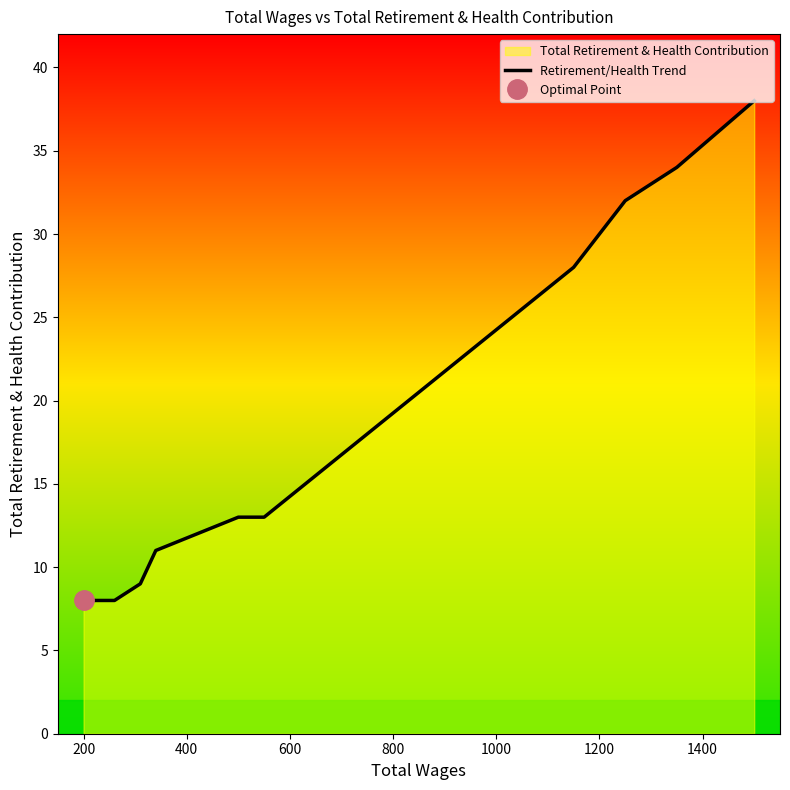

What is the difference between the second highest and second lowest values?

26